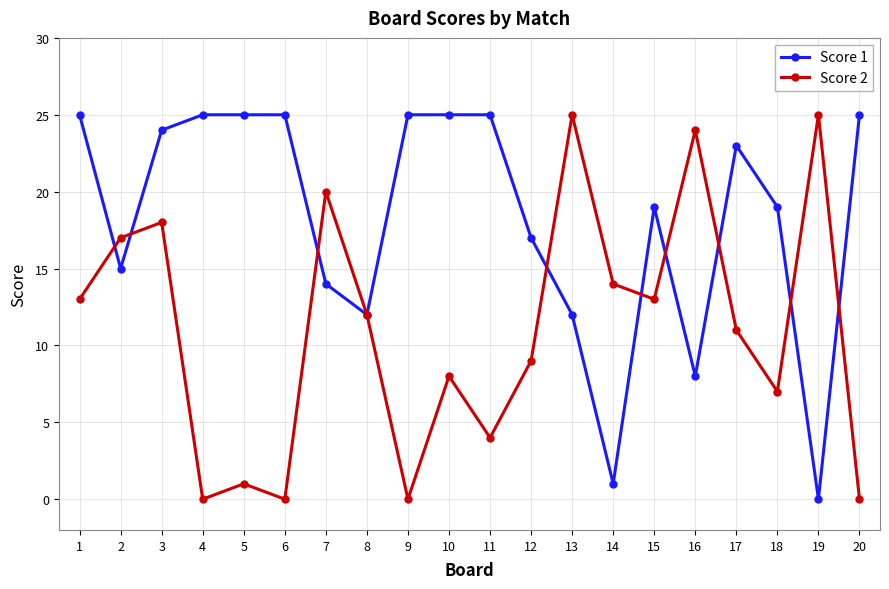

What are all the series names shown in the legend?

Score 1, Score 2